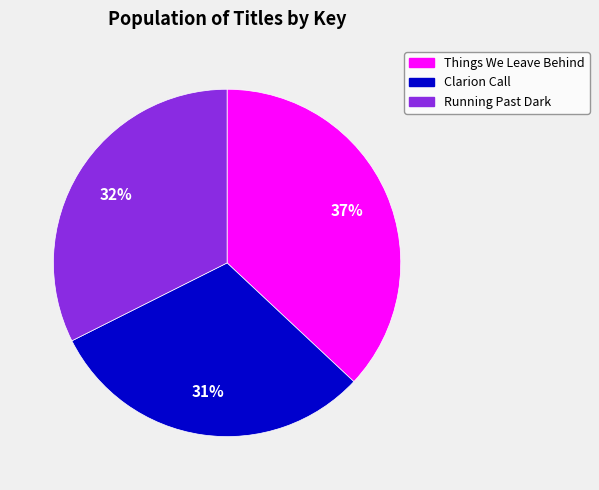

True or false: Things We Leave Behind accounts for 28% of the total.

False